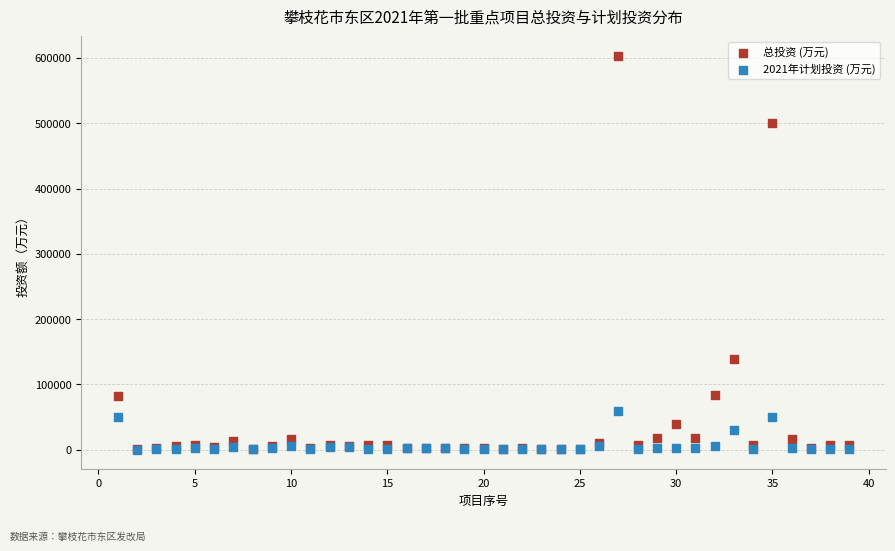

Which series has the largest Y range (max minus min)?

总投资 (万元)